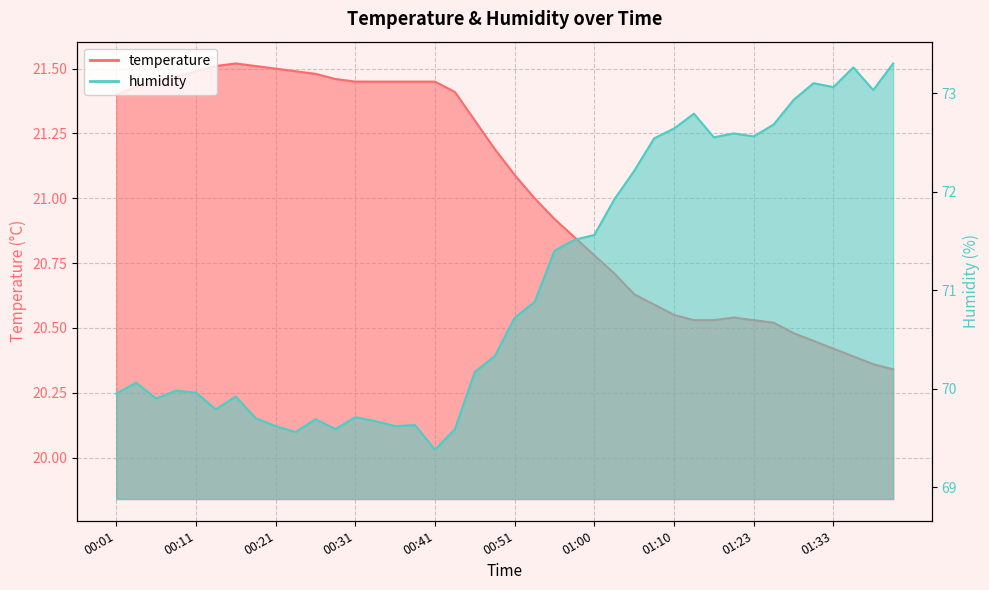

How many categories are shown in the chart?

40